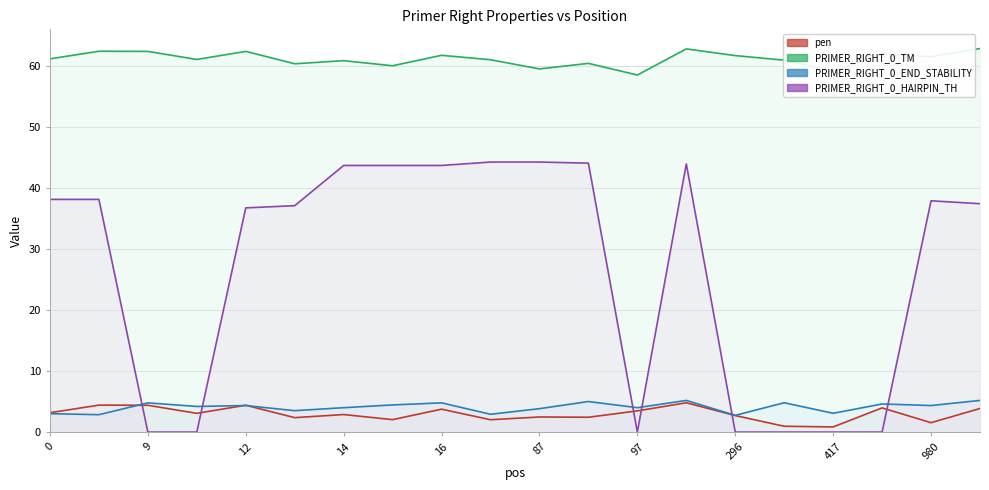

At 1007, list the series in order from largest to smallest.

PRIMER_RIGHT_0_TM, PRIMER_RIGHT_0_HAIRPIN_TH, PRIMER_RIGHT_0_END_STABILITY, pen